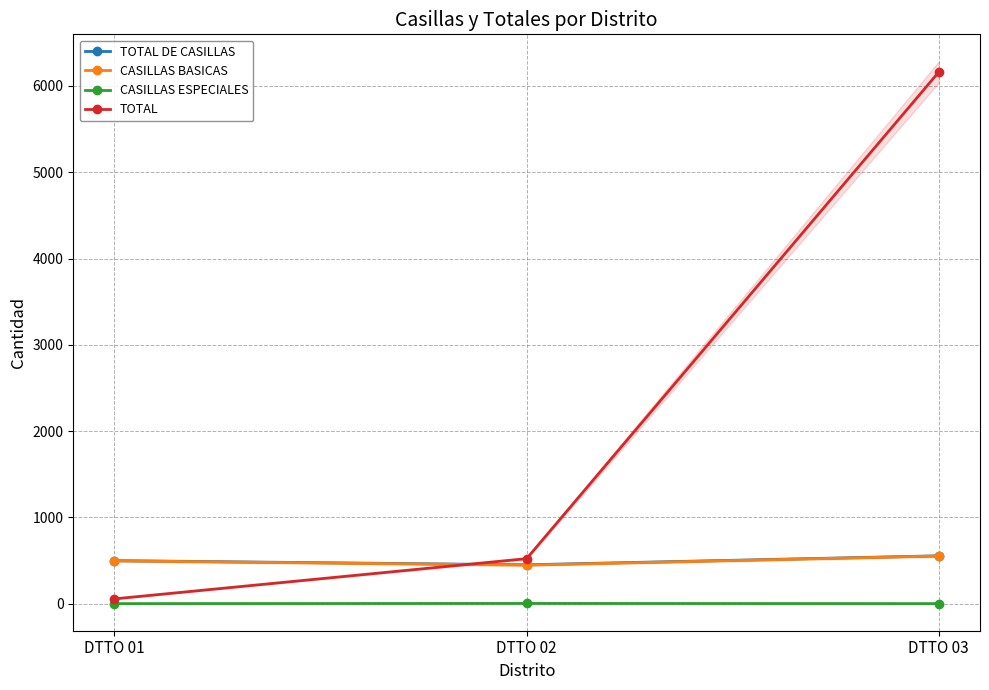

Reading left to right, what are all the values shown in this chart?

TOTAL DE CASILLAS: DTTO 01=500	DTTO 02=452	DTTO 03=556
CASILLAS BASICAS: DTTO 01=498	DTTO 02=448	DTTO 03=554
CASILLAS ESPECIALES: DTTO 01=2	DTTO 02=4	DTTO 03=2
TOTAL: DTTO 01=57	DTTO 02=523	DTTO 03=6161